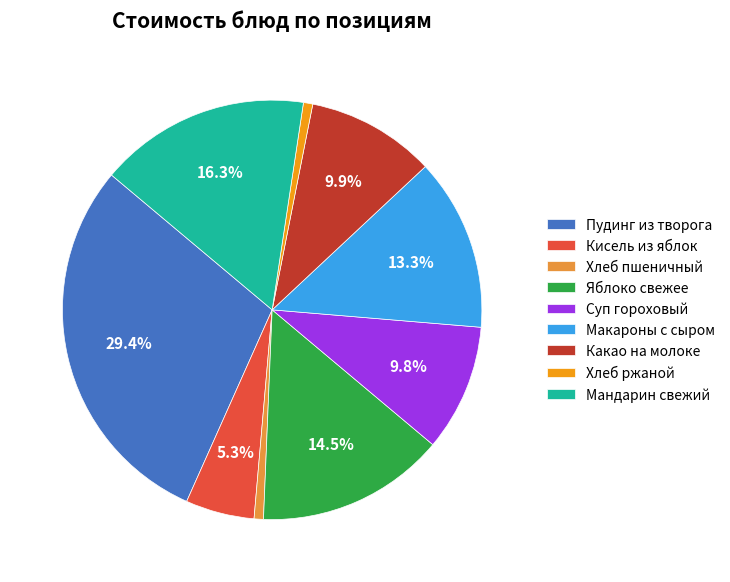

Which slice is the largest?

Пудинг из творога